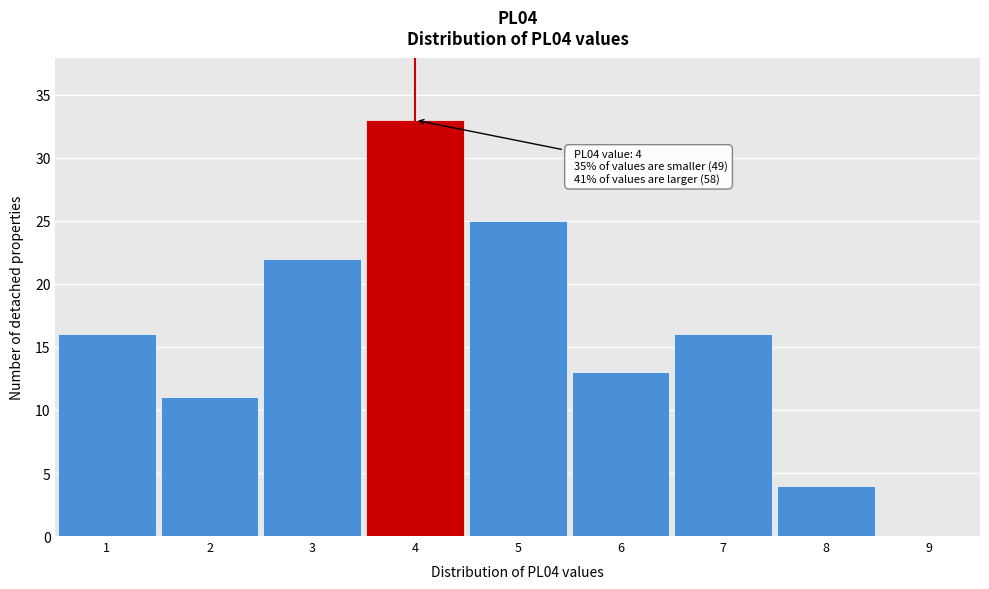

Which range on the x-axis has the tallest bar?

3.5 to 4.5